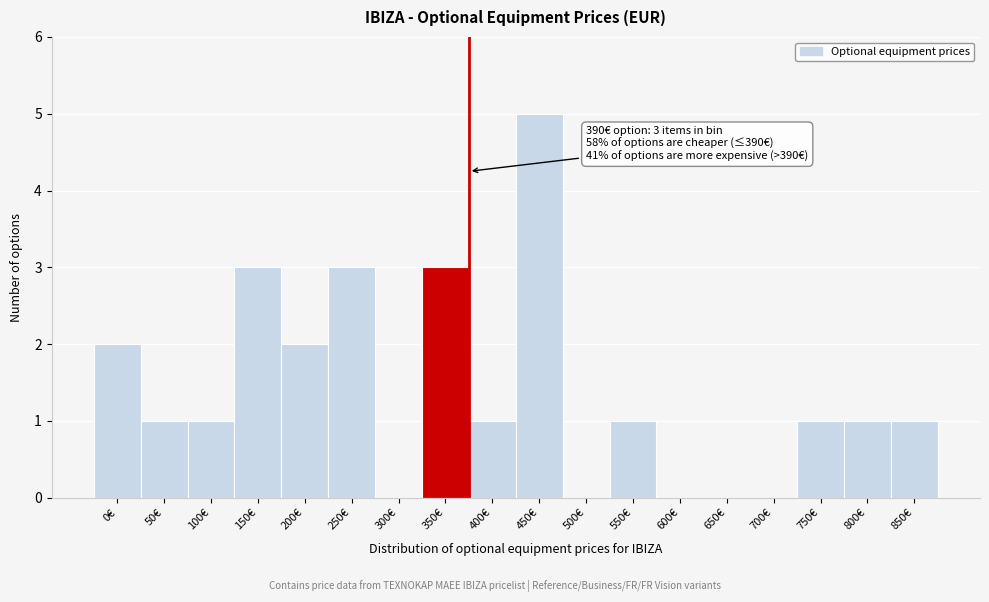

Reading left to right, list all the values displayed in this chart.

0€=2	50€=1	100€=1	150€=3	200€=2	250€=3	300€=0	350€=3	400€=1	450€=5	500€=0	550€=1	600€=0	650€=0	700€=0	750€=1	800€=1	850€=1